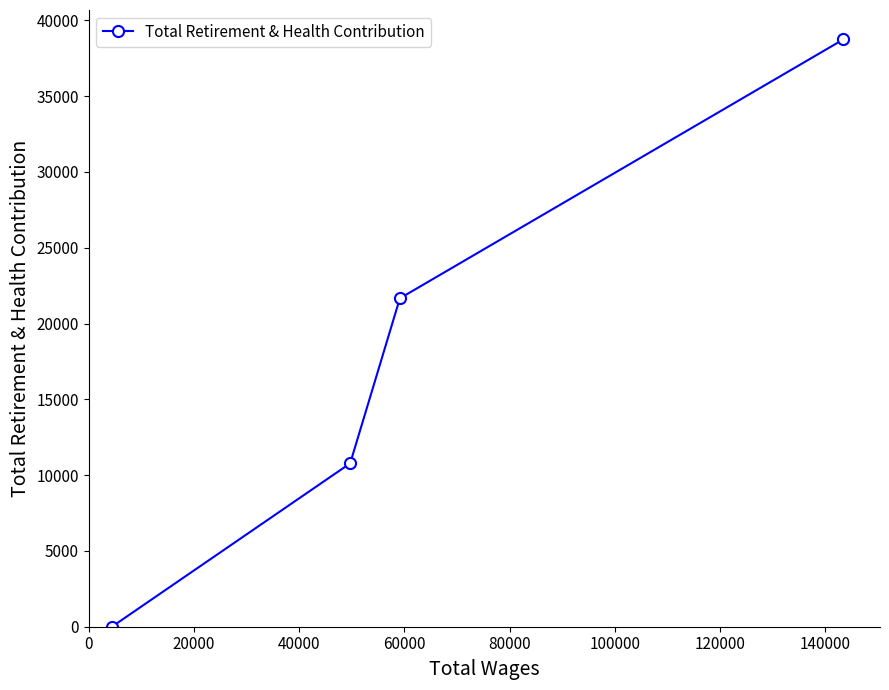

How many values are between 10778 and 38743?

3